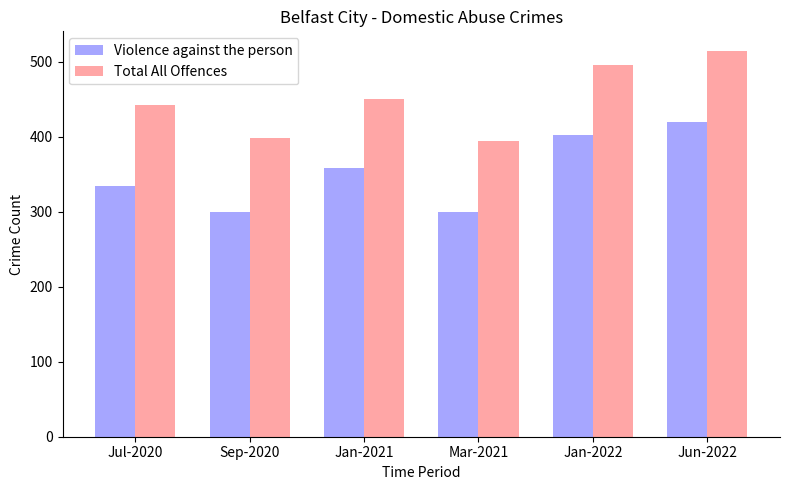

Is it true that Total All Offences equals 244 at Jul-2020?

False